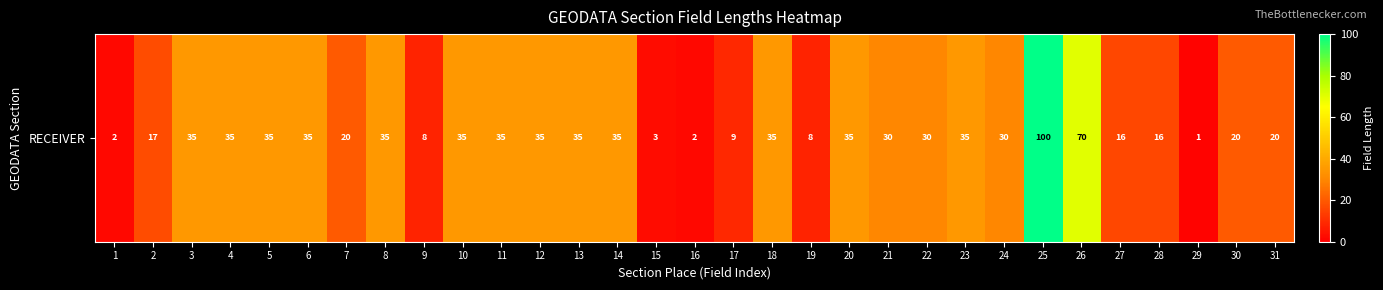

At which category does the chart reach its minimum across all series?

29